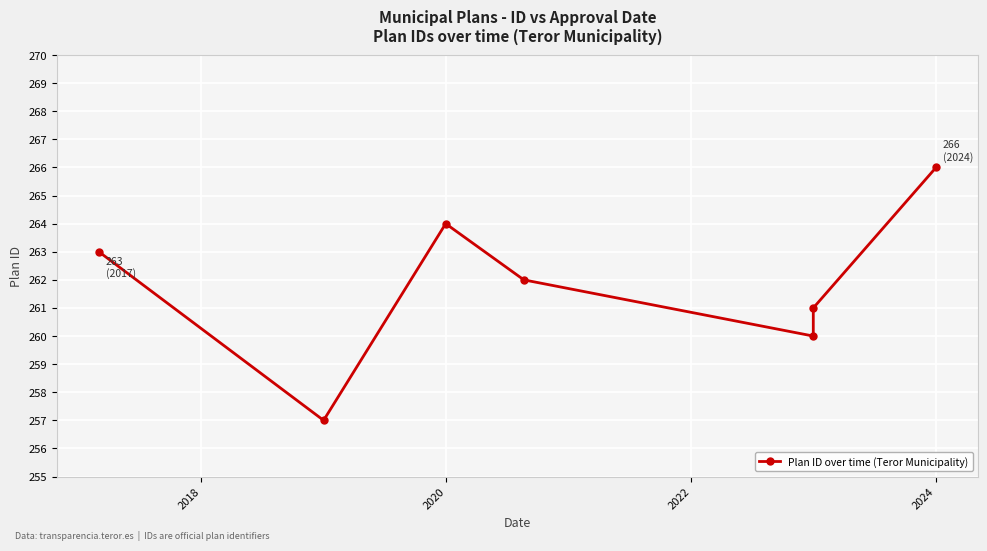

Reading right to left, transcribe all the data shown in this chart.

266	261	260	262	264	257	263